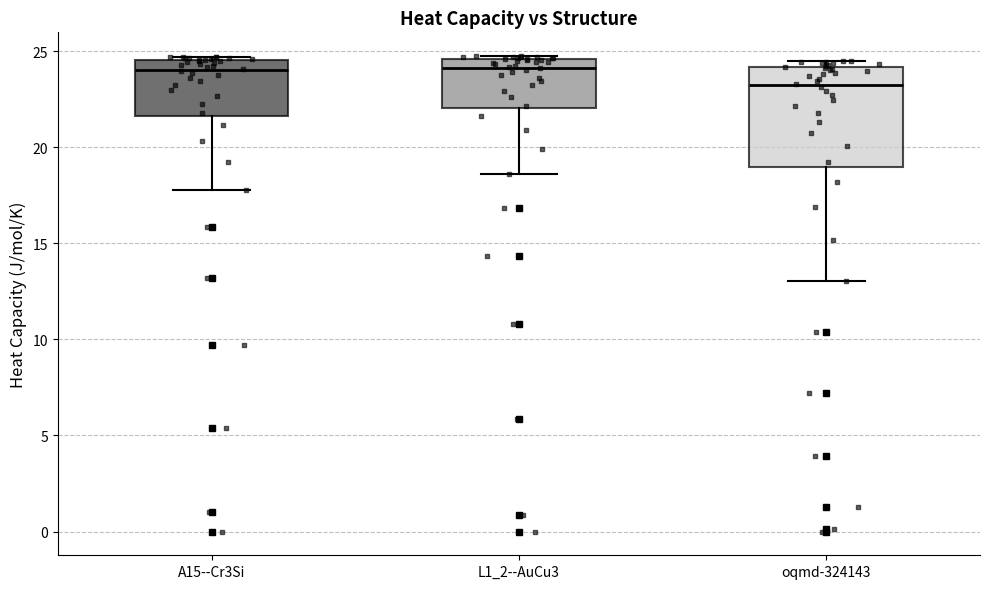

Reading left to right, read every box against the y-axis: the position of its median line, the range the box covers, and the ends of its whiskers. The values are not printed on the chart, so give them approximately, as read against the axis.

A15--Cr3Si: median 24.0, box 21.5 to 24.5, whiskers 18.0 to 24.5 (just above the box's upper edge)
L1_2--AuCu3: median 24.0, box 22.0 to 24.5, whiskers 18.5 to 24.5 (just above the box's upper edge)
oqmd-324143: median 23.0, box 19.0 to 24.0, whiskers 13.0 to 24.5